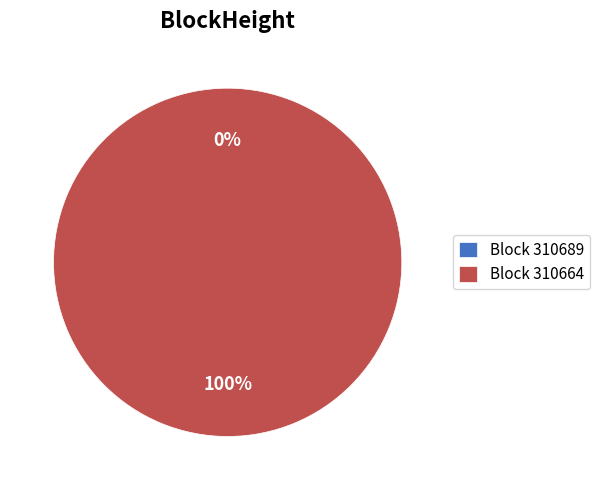

The 310664 slice represents 100% of the pie. True or false?

True